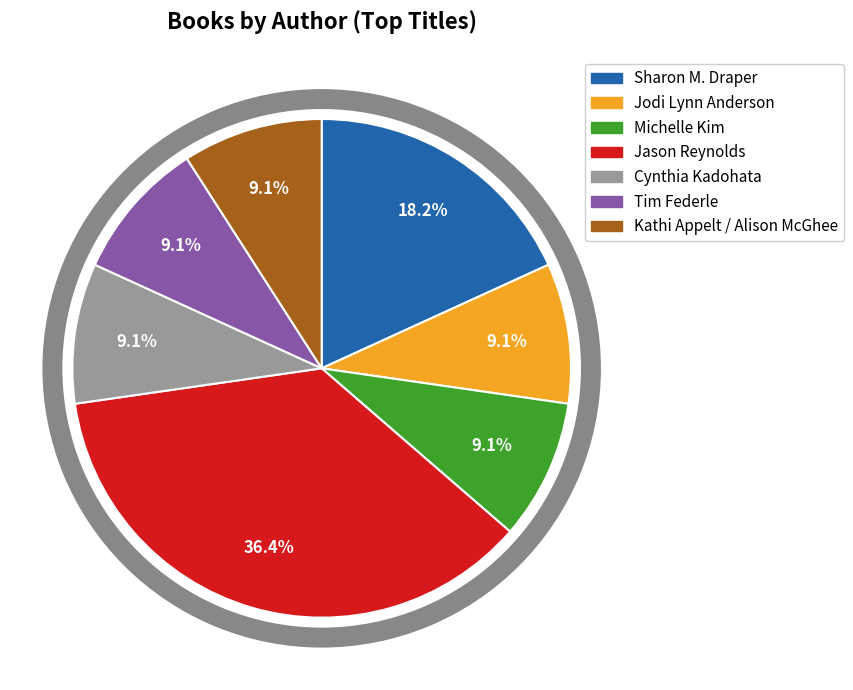

What percentage is the Sharon M. Draper slice, to the nearest percent?

18%